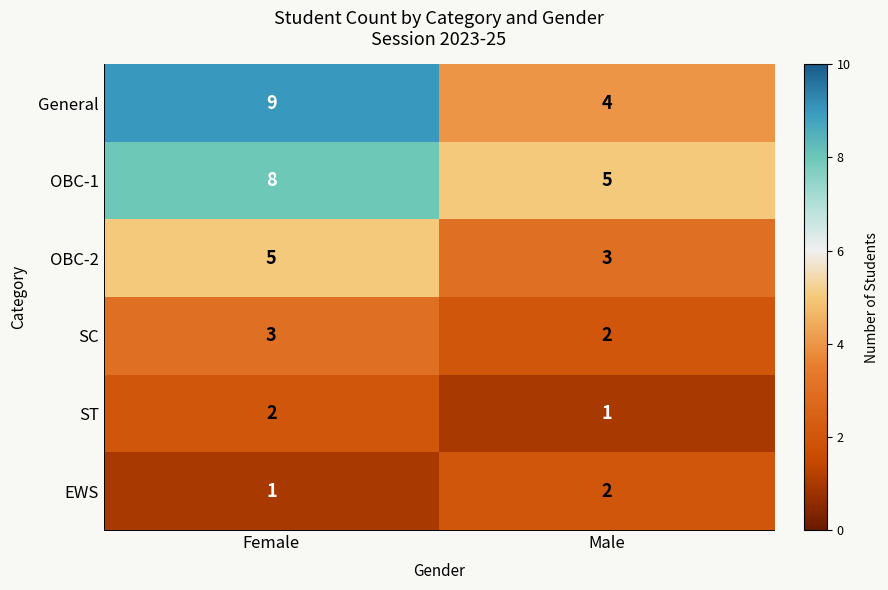

Between Female and Male, which series saw the biggest shift?

General